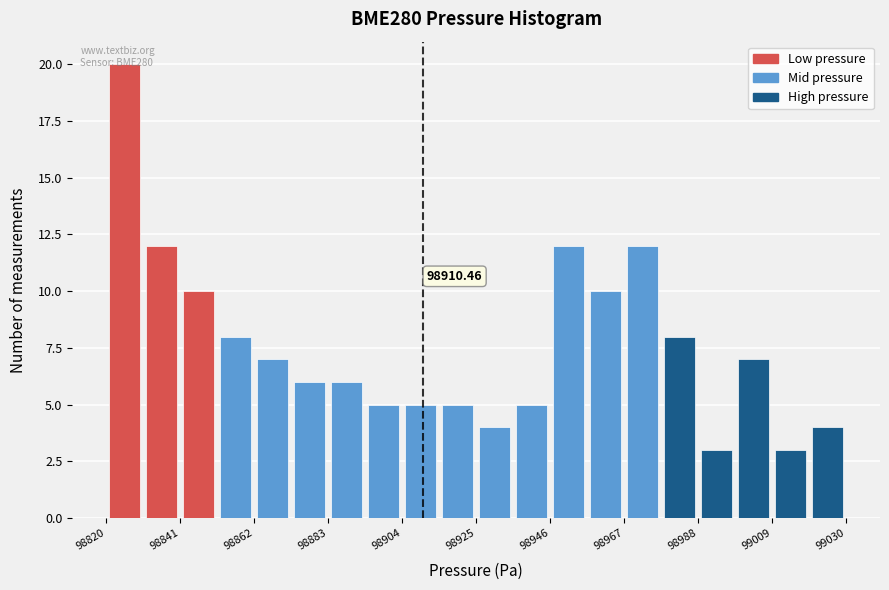

Read against the x-axis, roughly where is the centre of the tallest bar?

98825